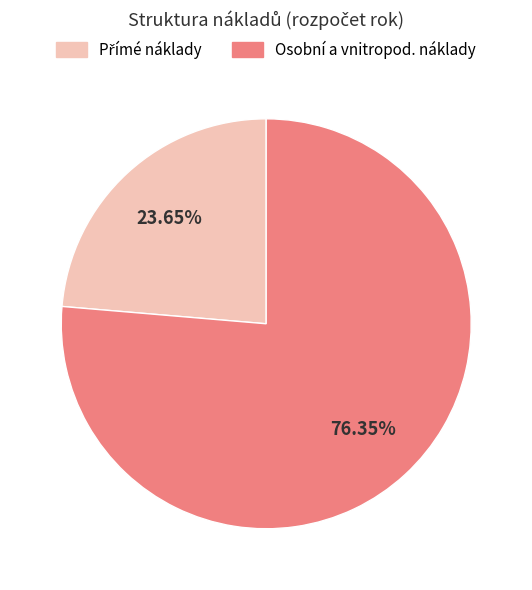

Does any single category account for the majority?

Yes